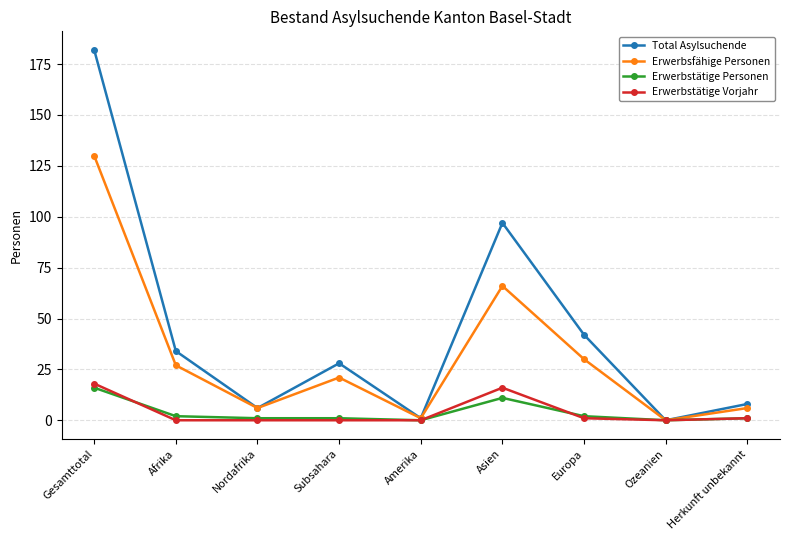

Does the chart display data point markers on the line(s)?

Yes